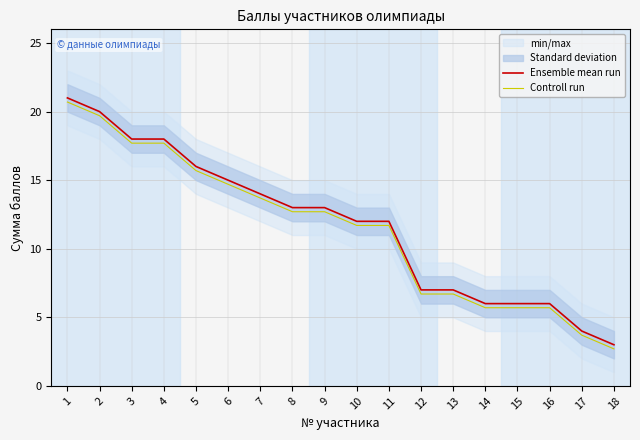

What is the difference between the maximum and minimum values in the Ensemble mean run series?

18.0